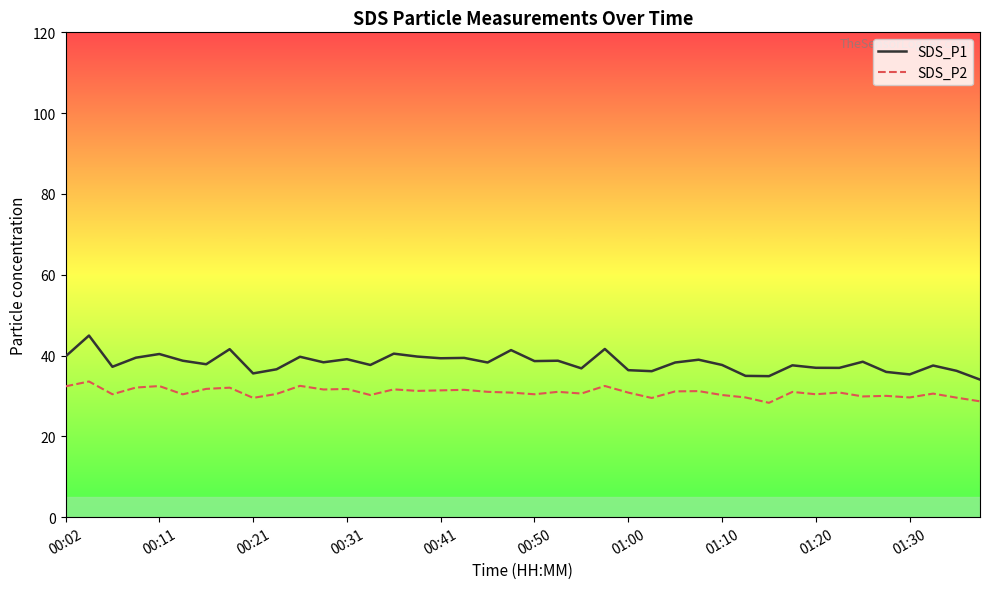

List the series in order of their overall mean, highest first.

SDS_P1, SDS_P2